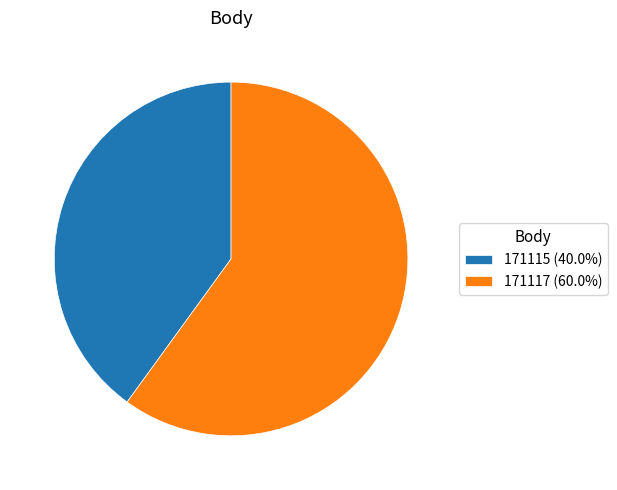

Rank the categories by value from lowest to highest.

171115, 171117